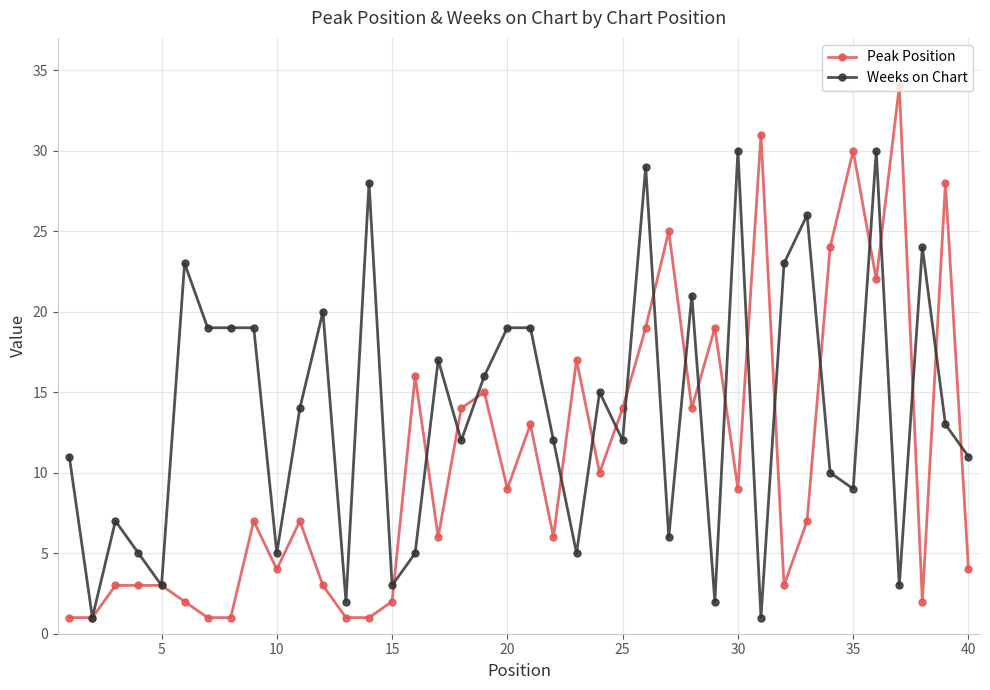

List the series in order of their overall mean, lowest first.

Peak Position, Weeks on Chart